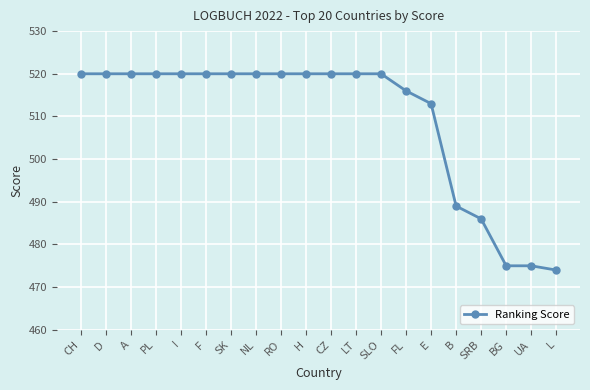

What is the greatest value displayed?

520